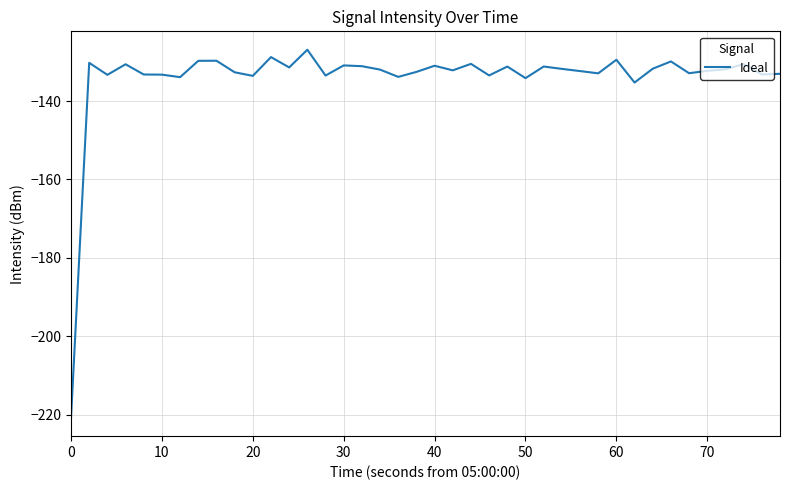

What is the difference between the maximum and minimum values?

93.9